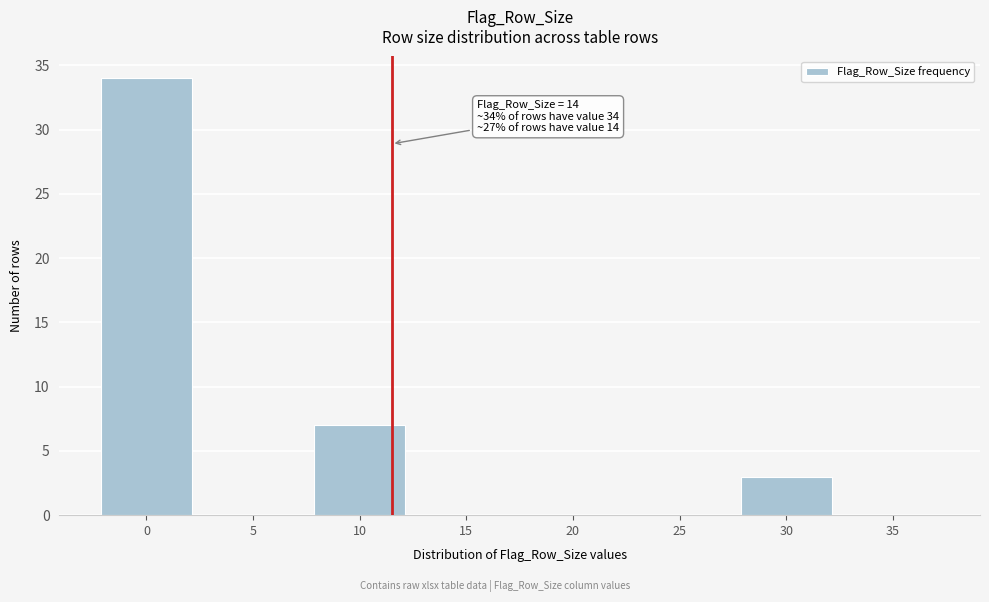

Reading left to right, extract all data points from this chart.

0=34	5=0	10=7	15=0	20=0	25=0	30=3	35=0